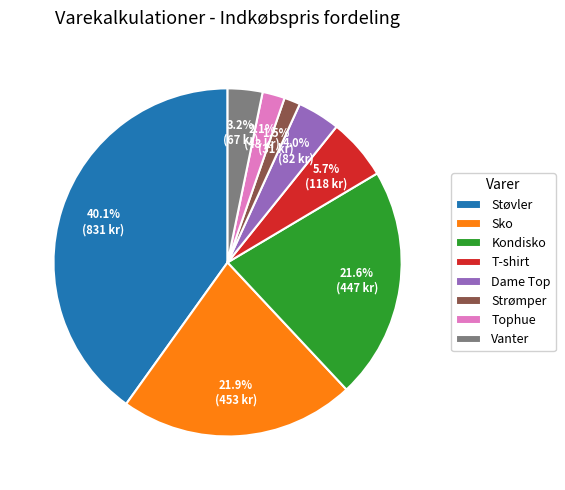

How many segments does this pie chart have?

8